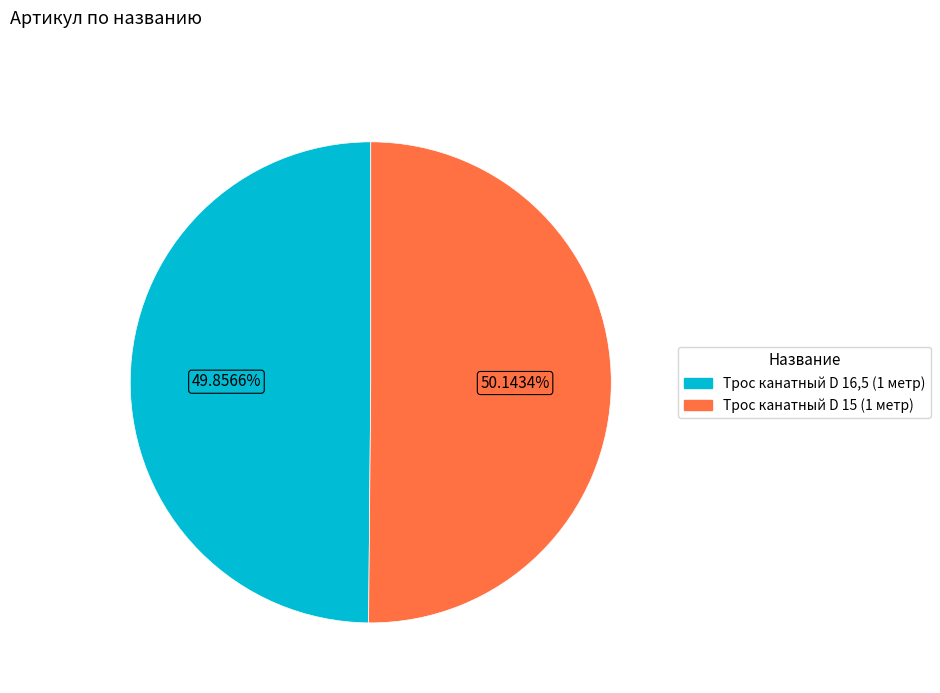

Is it true that Трос канатный D 15 (1 метр) is 50% of the pie?

True